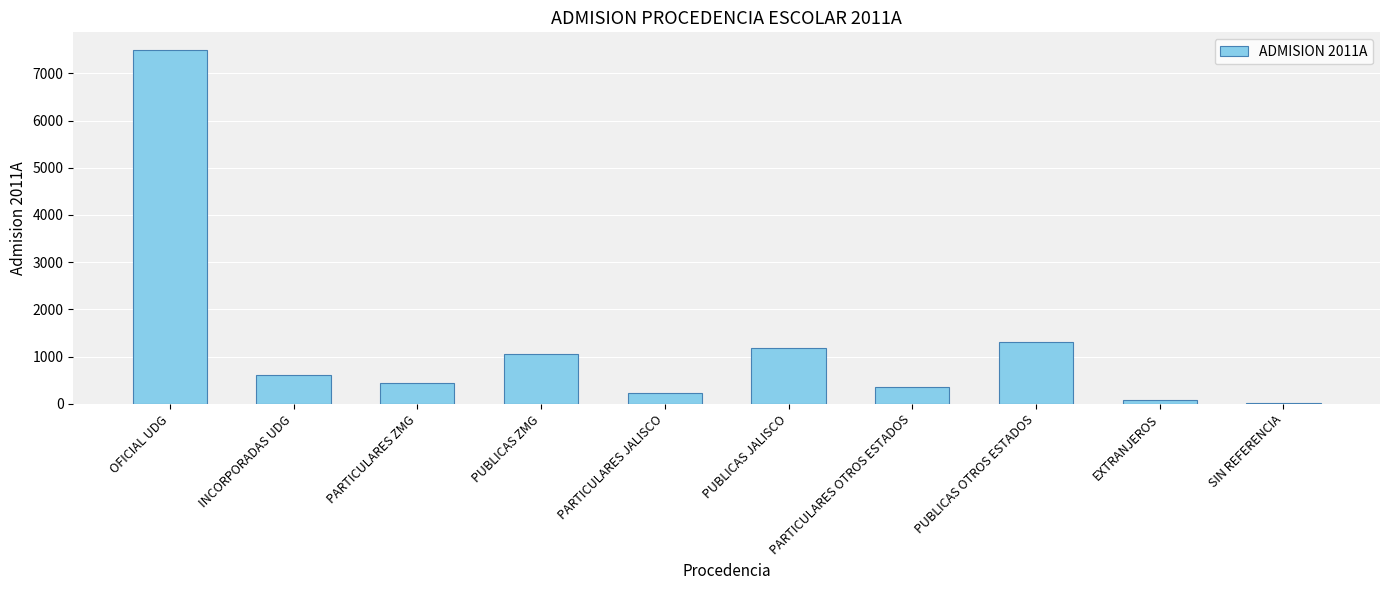

What is the change in value from INCORPORADAS UDG to EXTRANJEROS?

-531